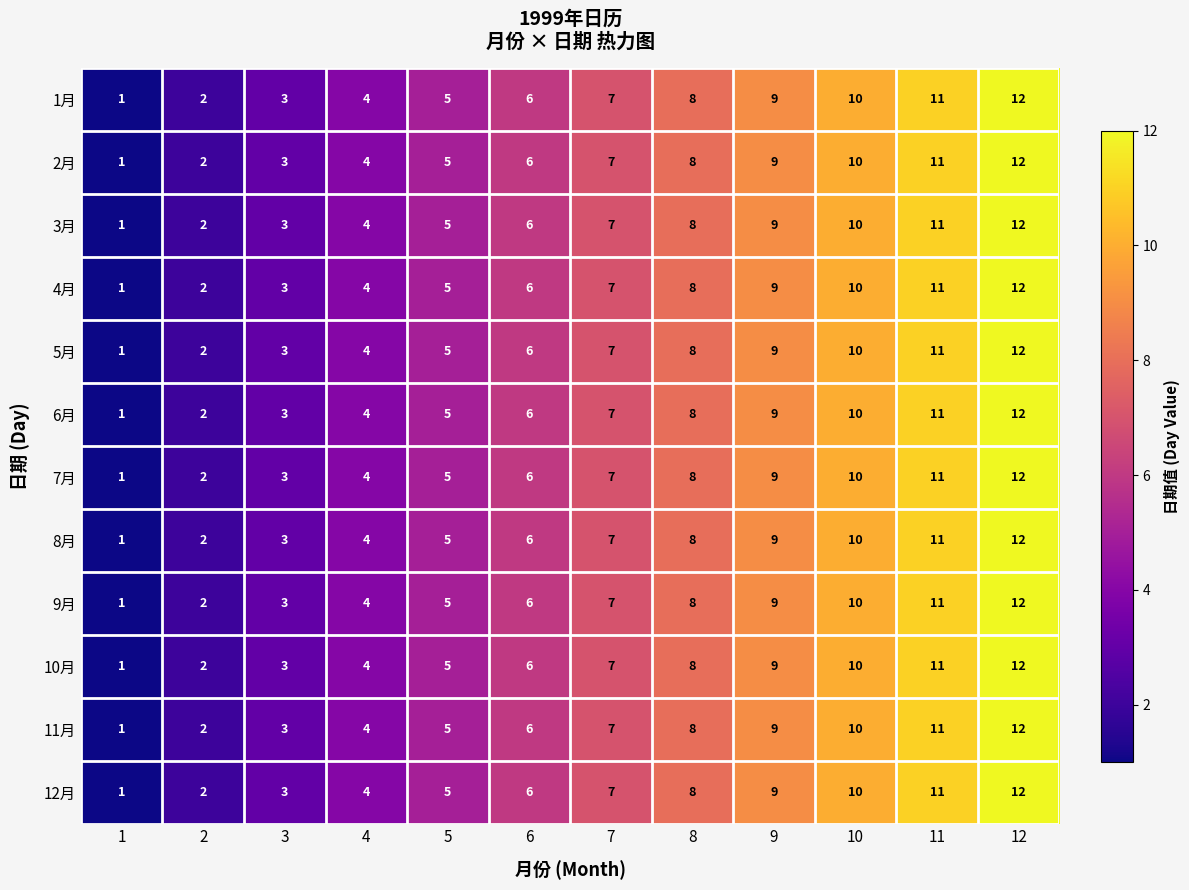

What is the total value across all series at 5?

60